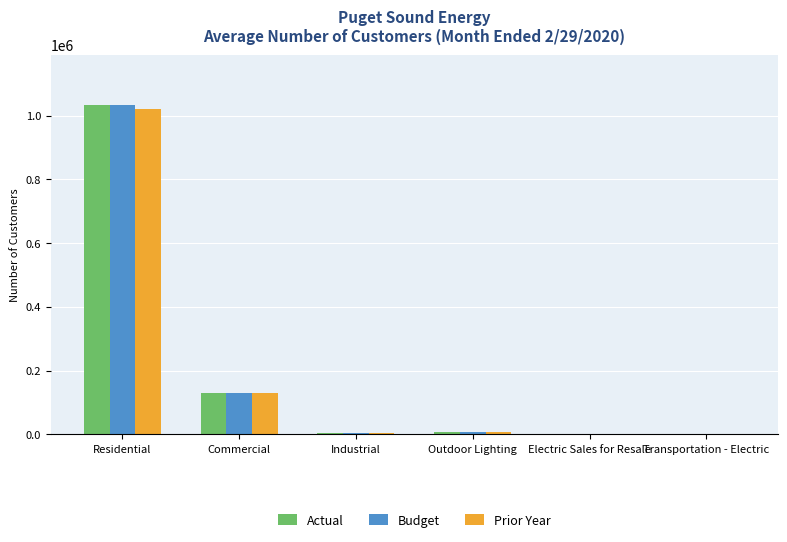

The Actual series shows 130655 at Commercial. True or false?

True